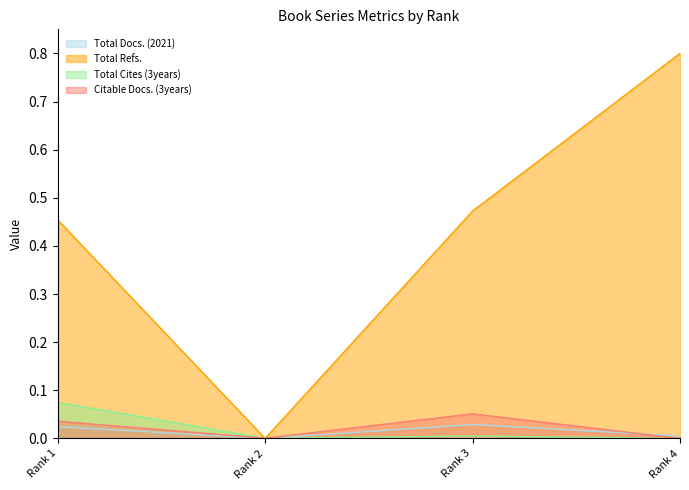

Which has a higher value, Rank 3 or Rank 1?

Rank 3